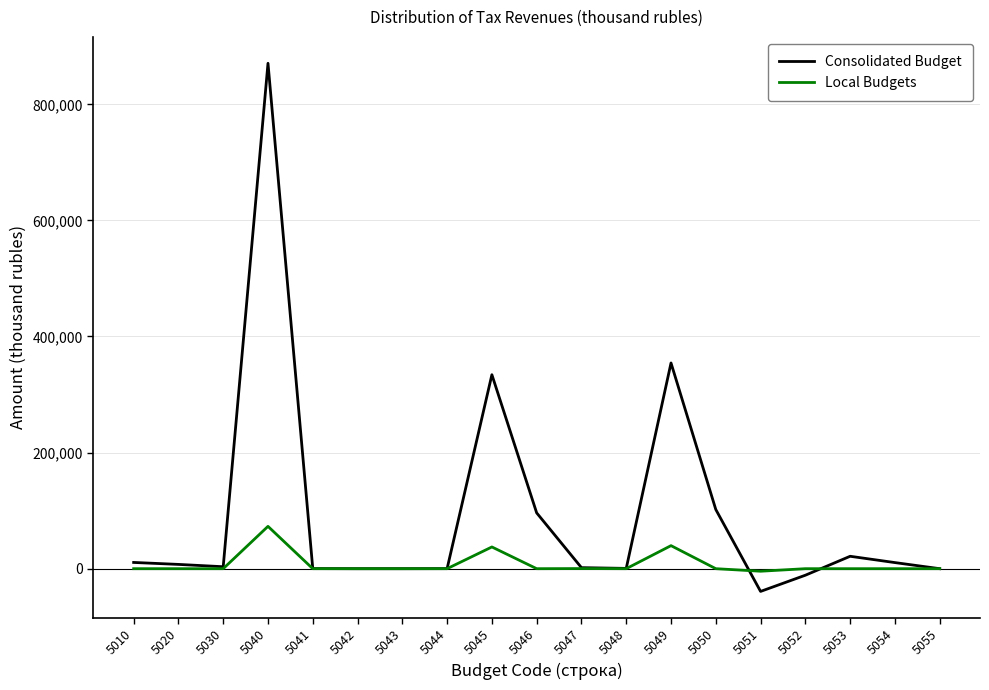

Rank the series by their maximum value, from highest to lowest.

Consolidated Budget, Local Budgets